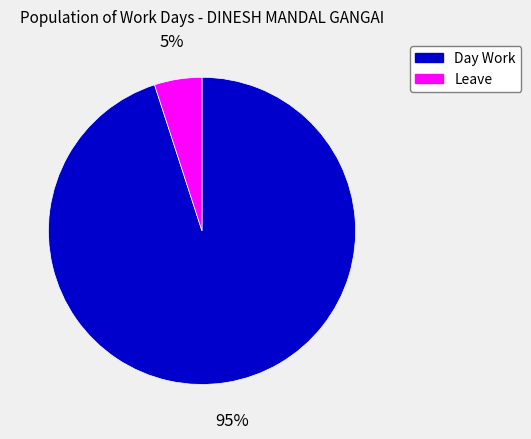

To the nearest percent, what is the difference between the largest and smallest slice percentages?

90%